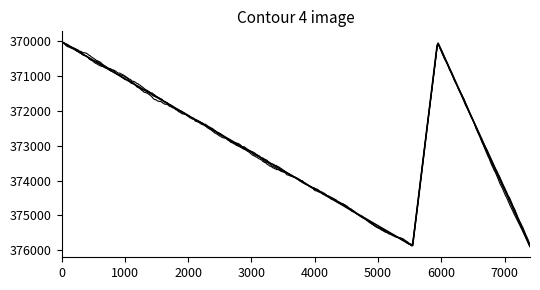

How many distinct data groups are displayed?

4